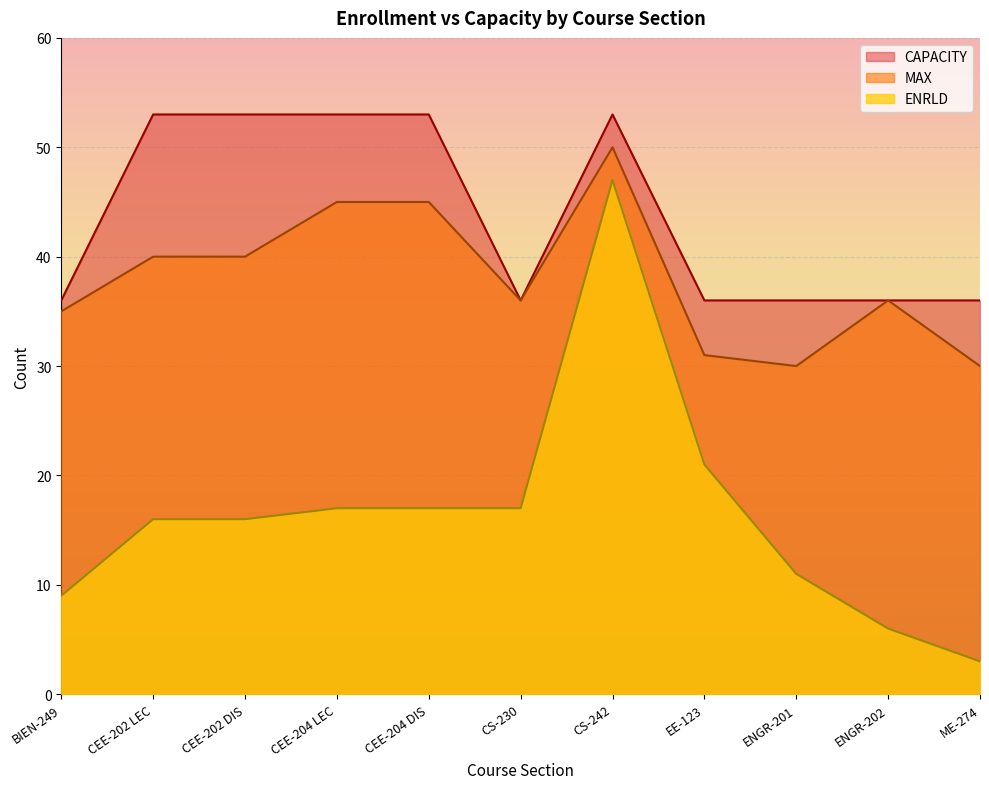

Is it true that CAPACITY equals 36 at BIEN-249?

True